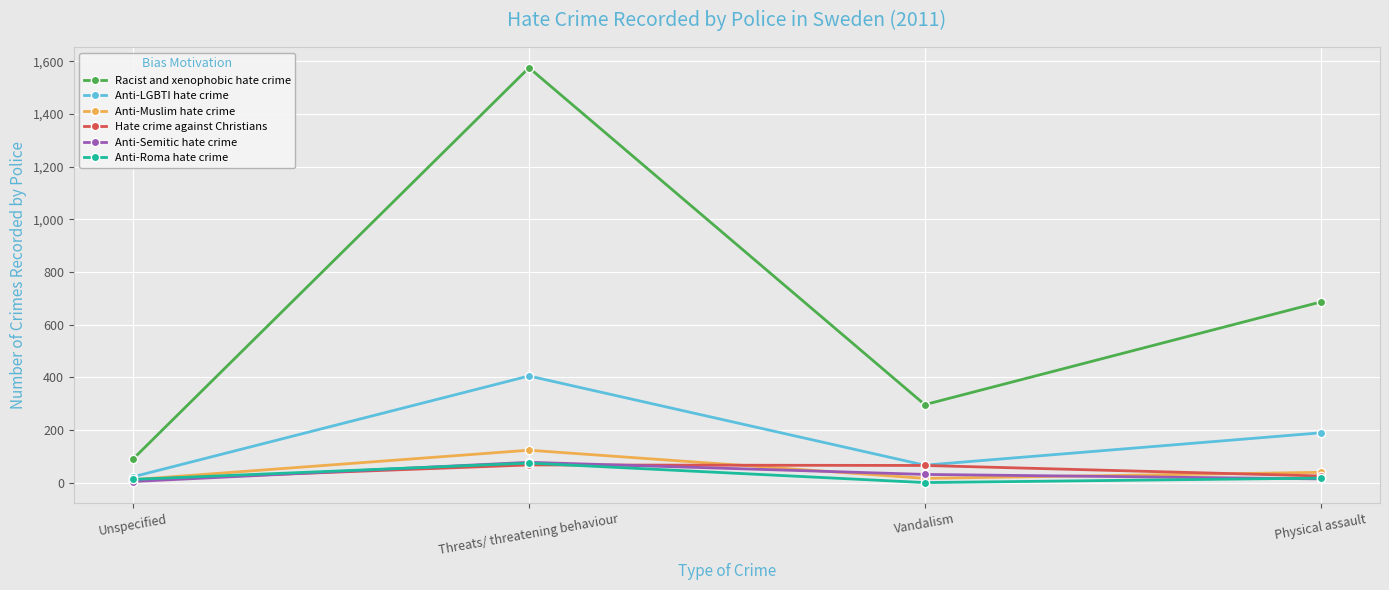

Which series has the widest spread of values?

Racist and xenophobic hate crime